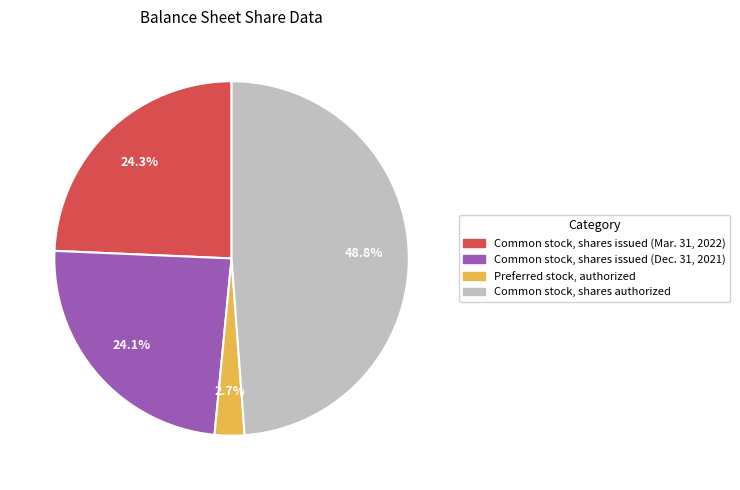

Does any single category account for the majority?

No